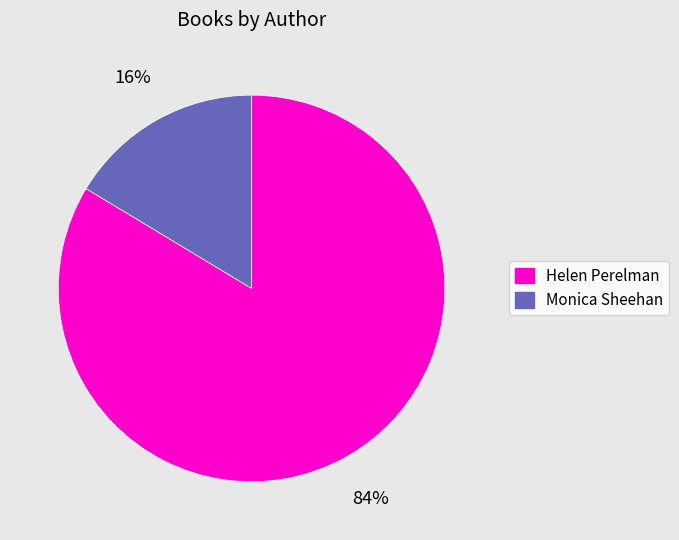

Which slice is the largest?

Helen Perelman